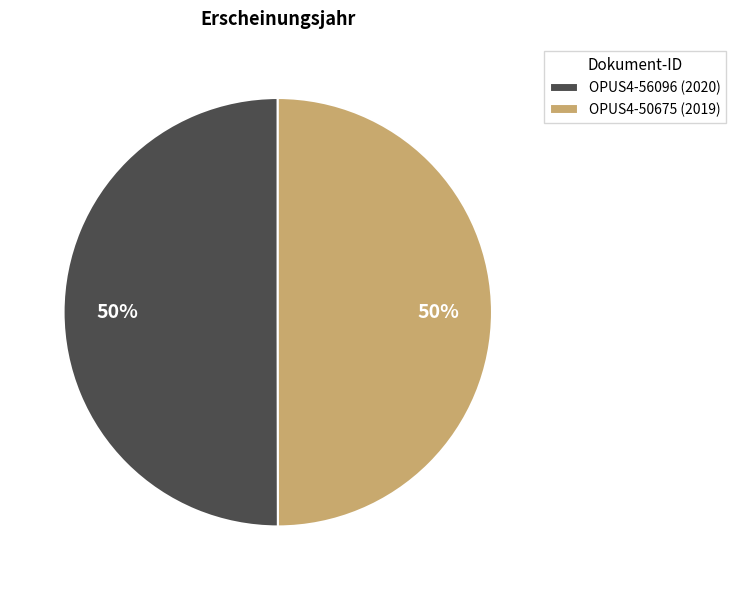

Count the number of slices in the pie.

2